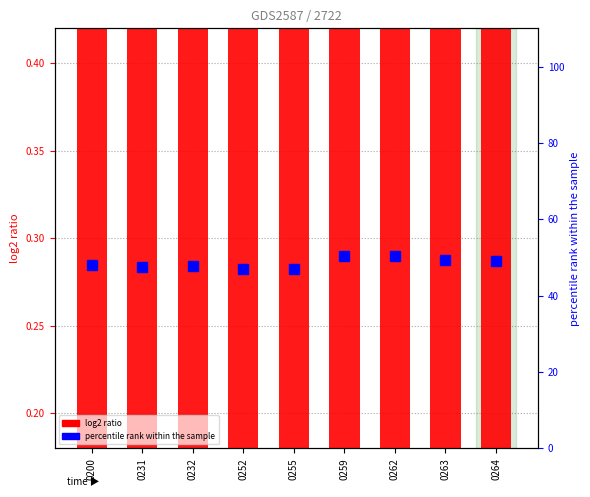

How many series are shown in this chart?

2